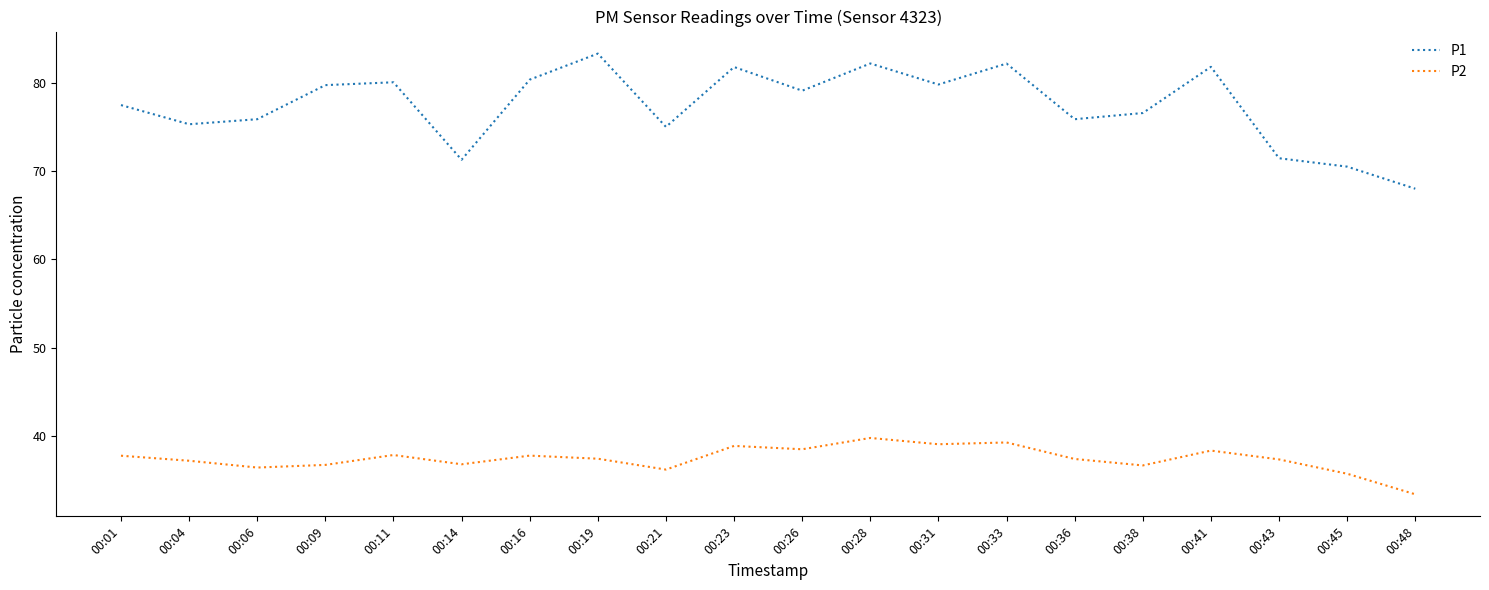

What are all the series names shown in the legend?

P1, P2